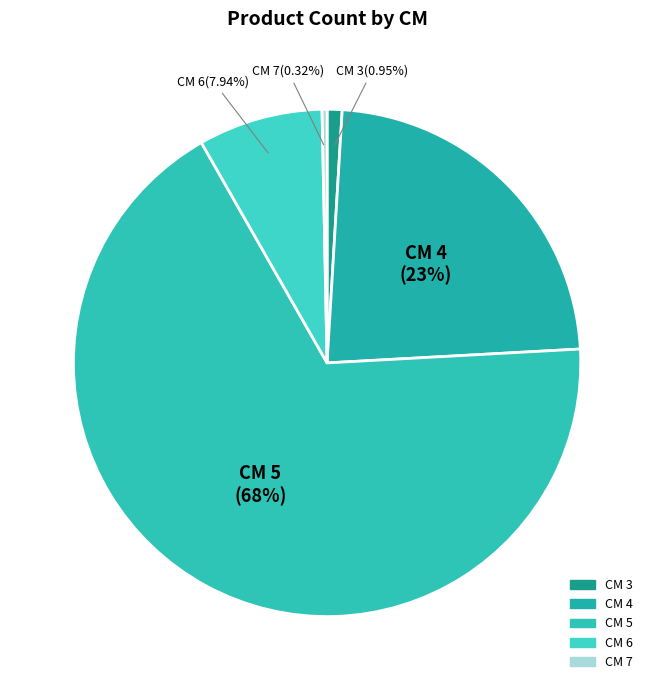

Which slice is the smallest?

7